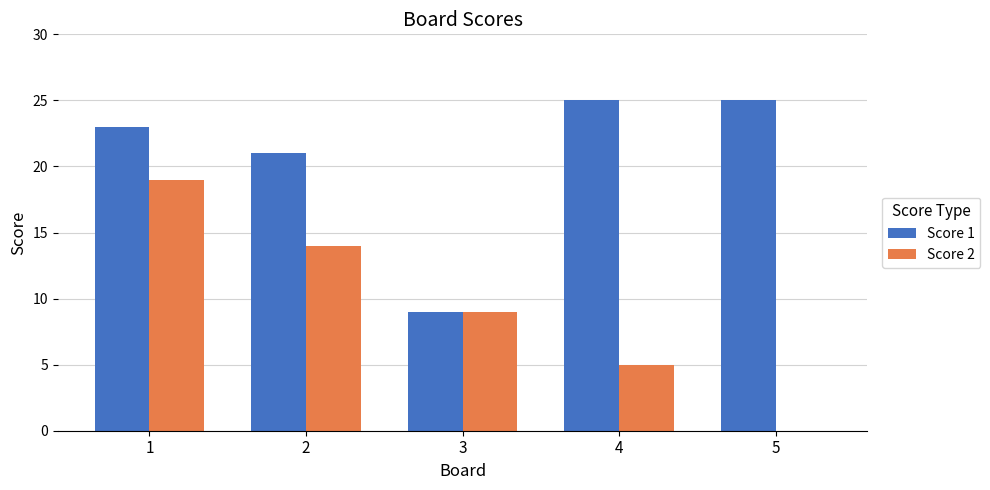

True or false: Score 1 has a value of 42 at 4.

False